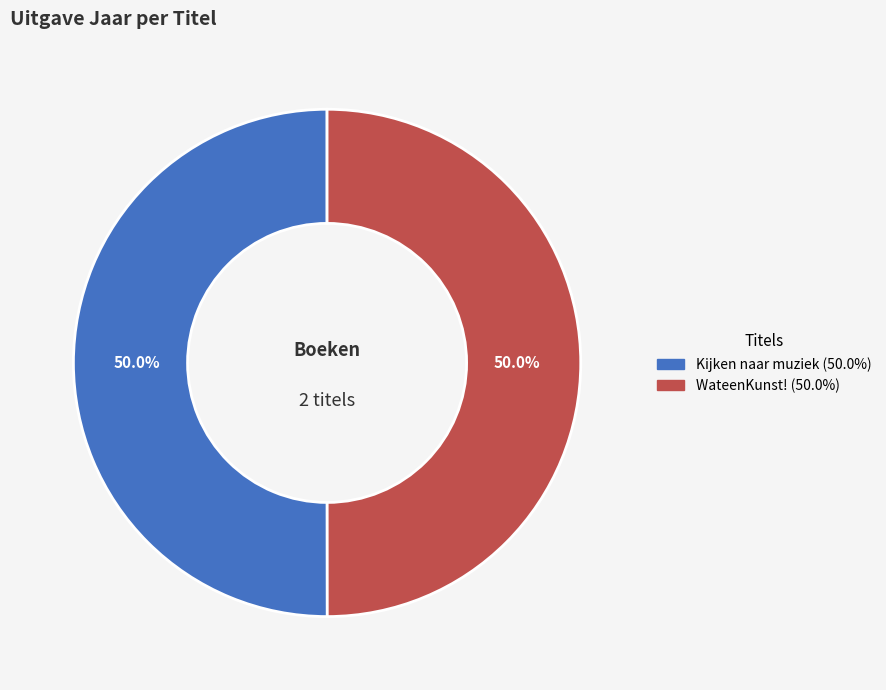

Do WateenKunst! and Kijken naar muziek together represent more than half of the pie?

Yes